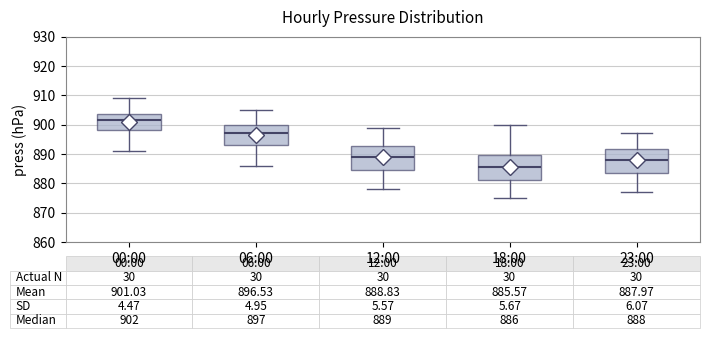

Which box's median line is the lowest?

18:00